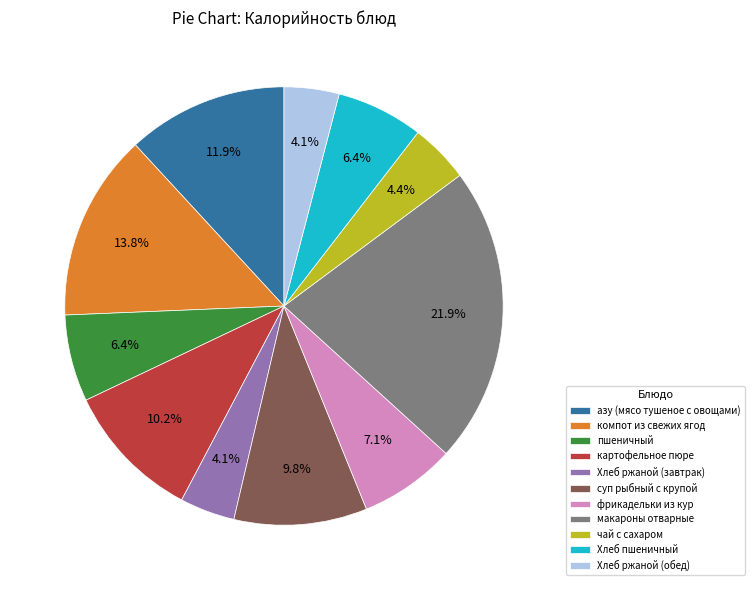

Is фрикадельки из кур the majority of the pie?

No